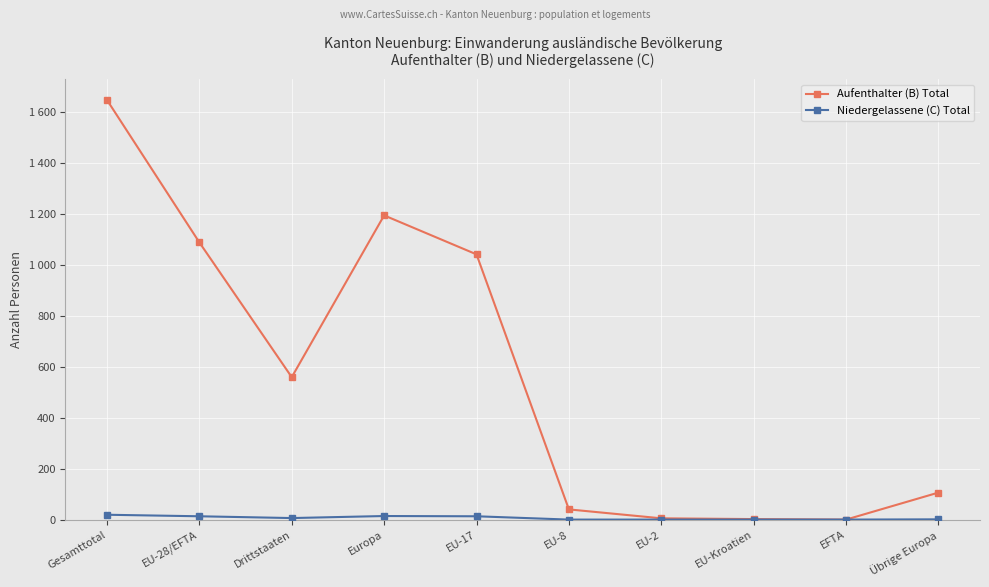

What is the difference between the maximum and minimum values in the Niedergelassene (C) Total series?

19